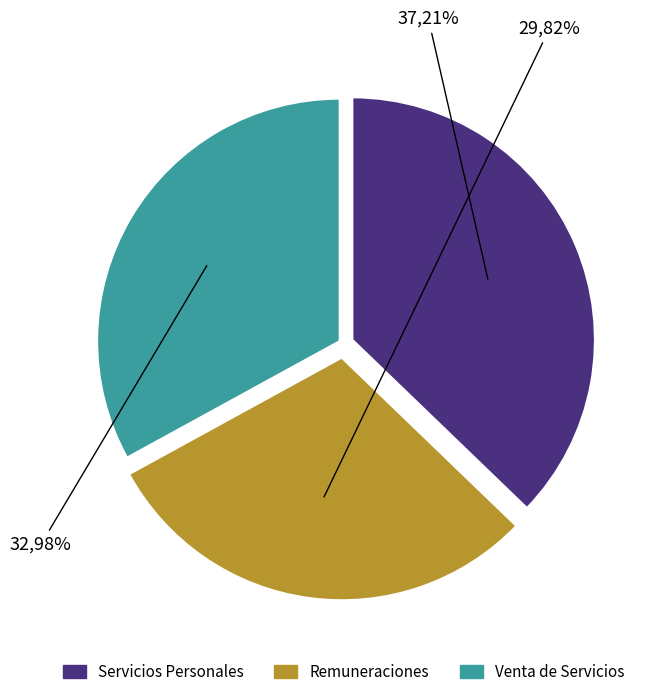

What is the ratio of the value at Servicios Personales to the value at Venta de Servicios y Otros Ingresos?

1.1